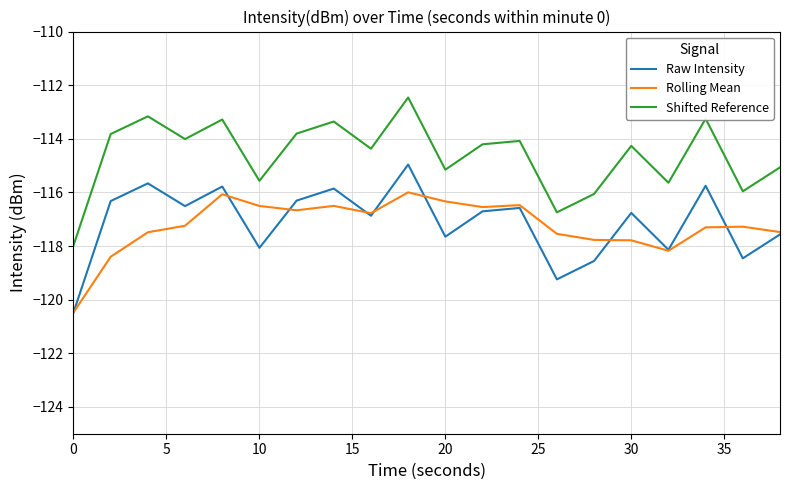

What is the sum of all Raw Intensity values?

-2342.2